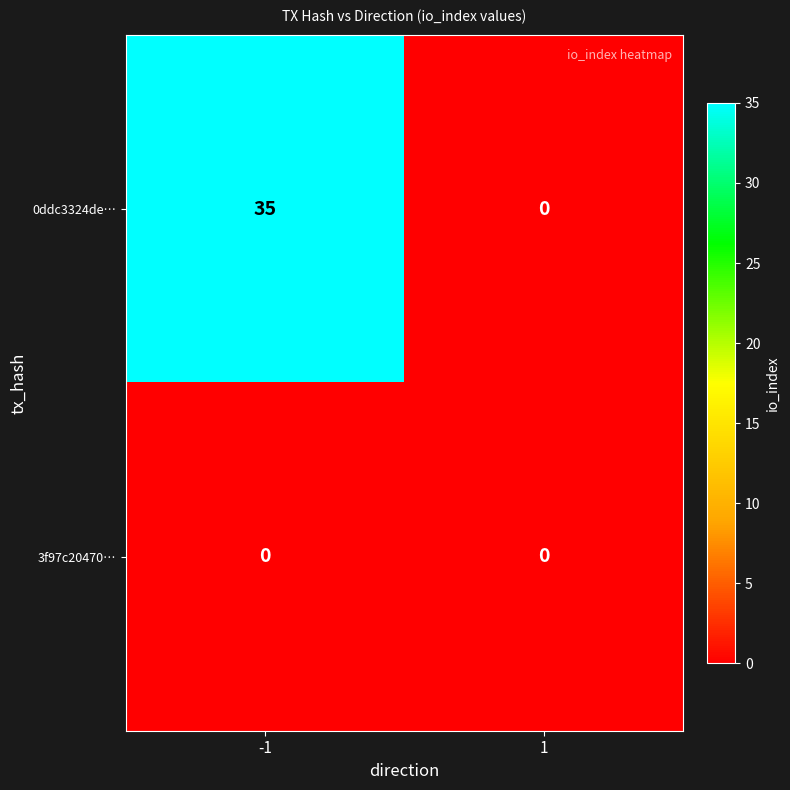

How many series are shown in this chart?

2